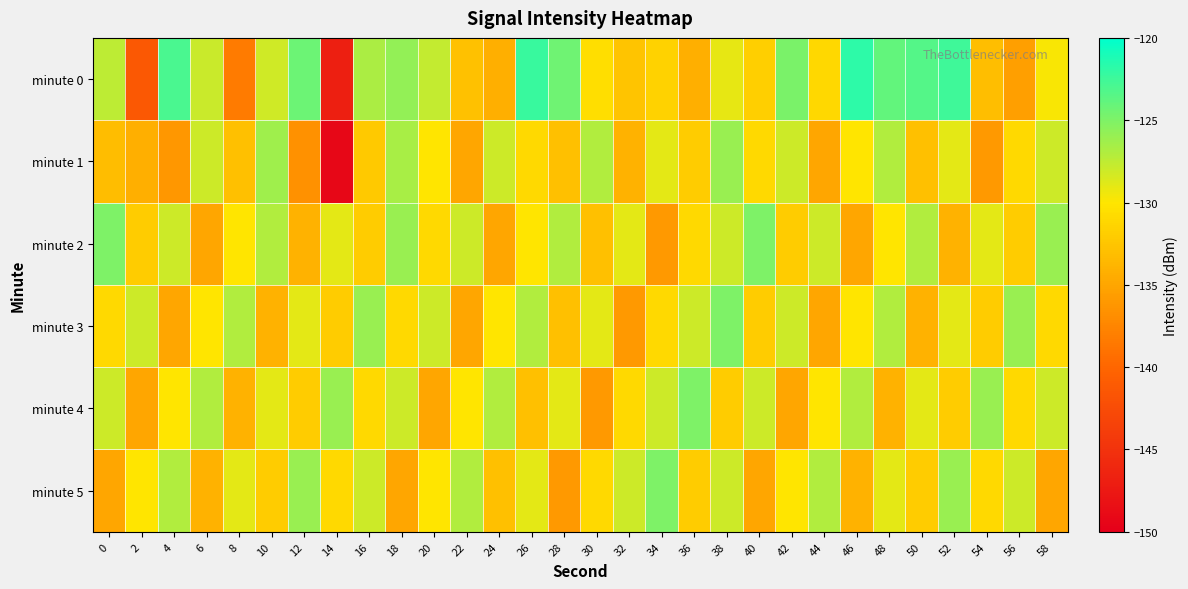

Which series has the largest range (max minus min)?

minute 0